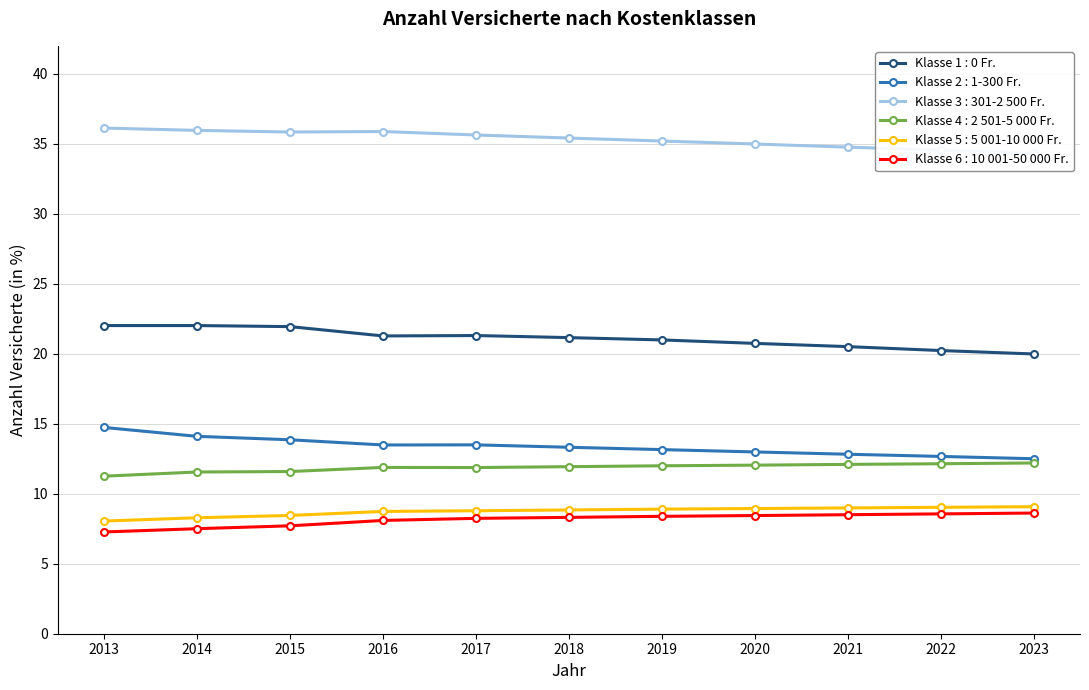

Is it true that Klasse 5 : 5 001-10 000 Fr. equals 8.9 at 2020?

True